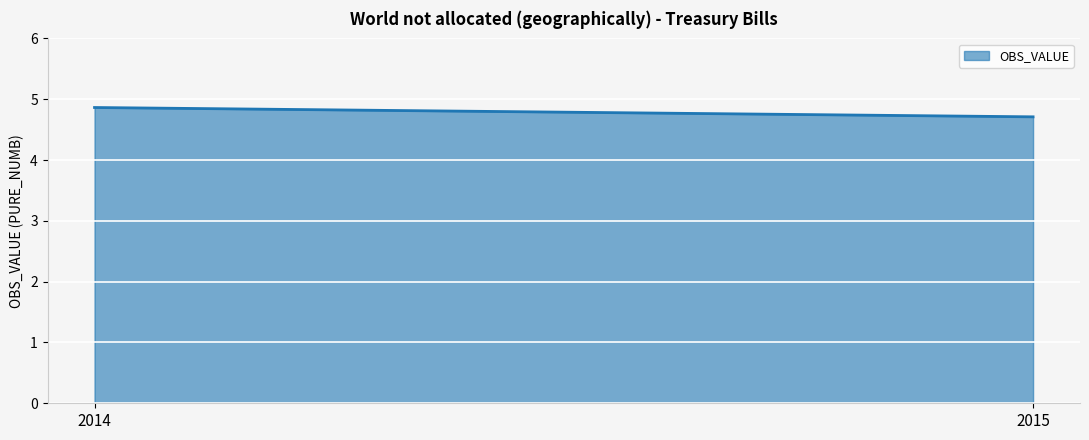

What is the value of the 1st point from the left?

4.9